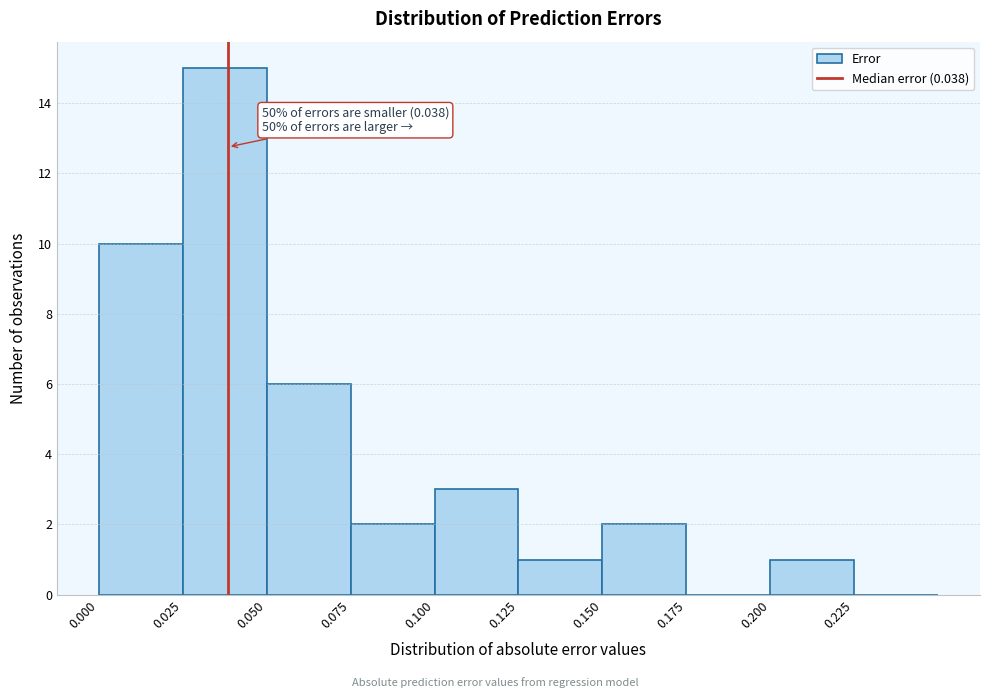

Which range on the x-axis has the tallest bar?

0.025 to 0.050